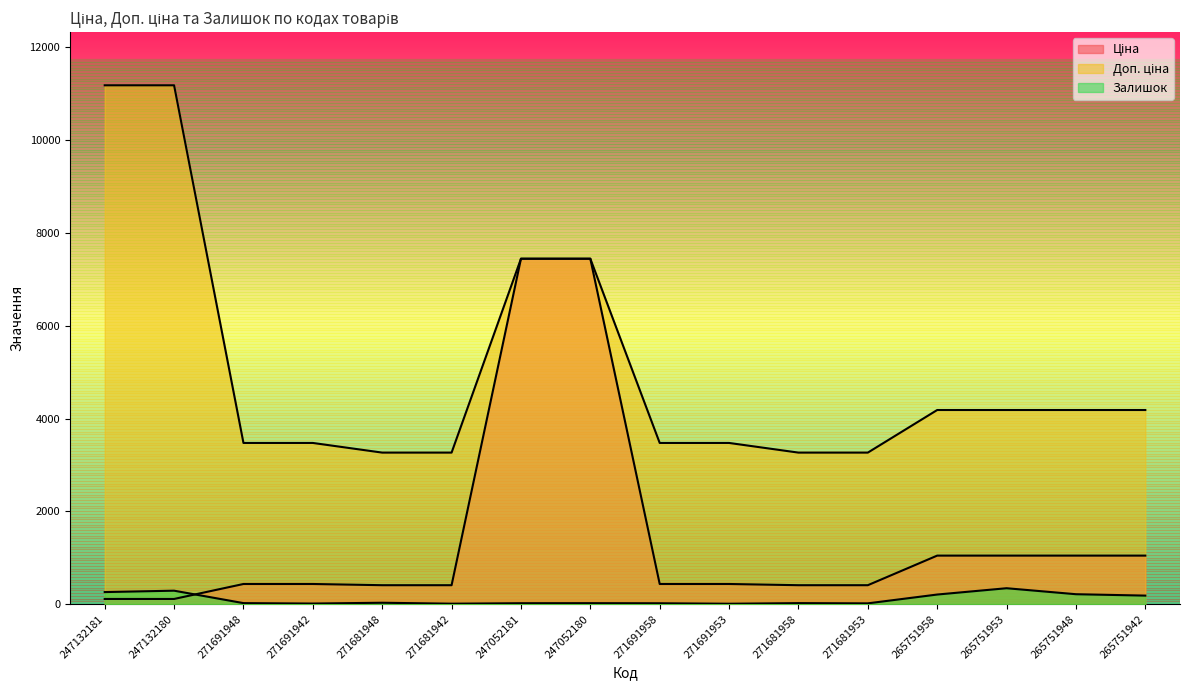

What is the value of the Ціна point at the 3rd from the left?

434.3